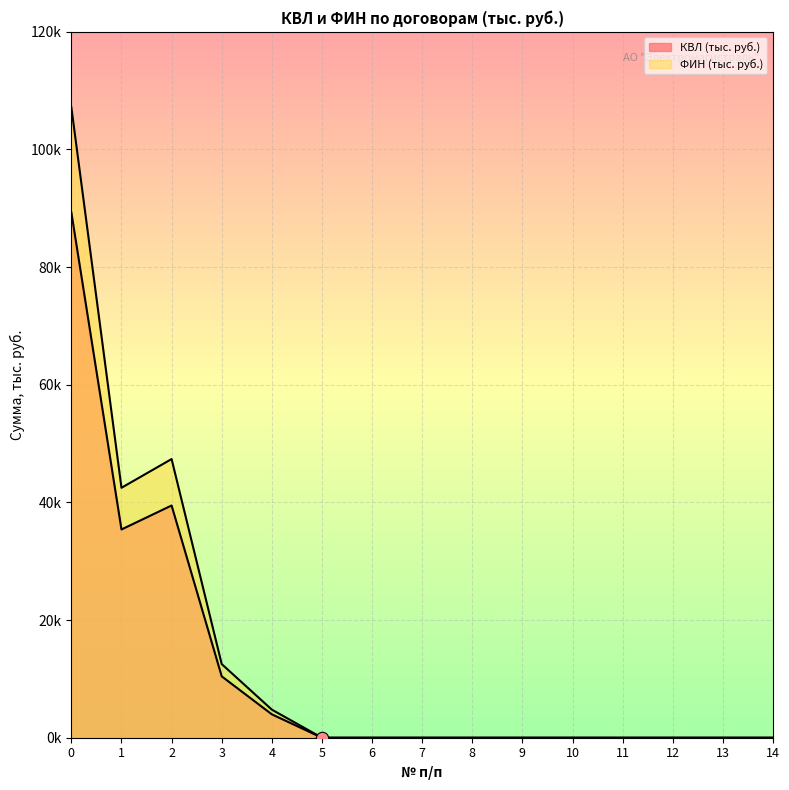

Is the value of КВЛ (тыс. руб.) at 4 greater than the value of ФИН (тыс. руб.) at 8?

Yes